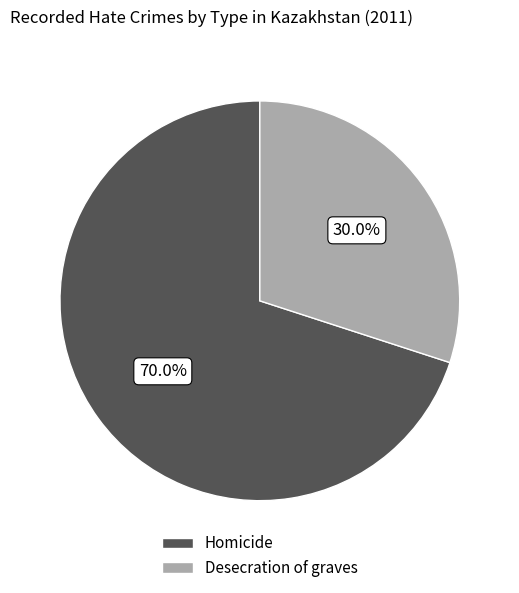

What percentage do Homicide and Desecration of graves together represent?

100.0%